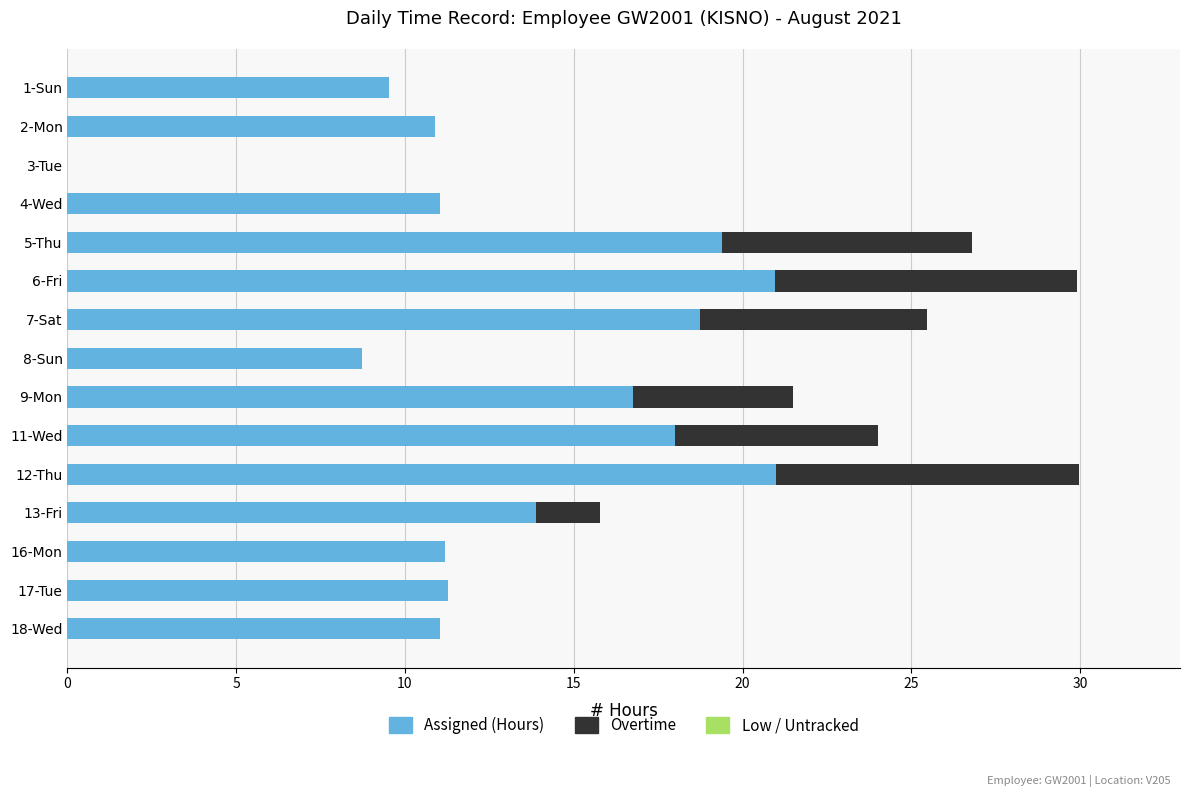

What is the sum of the Assigned (Hours) values at 12-Thu and 8-Sun?

29.7